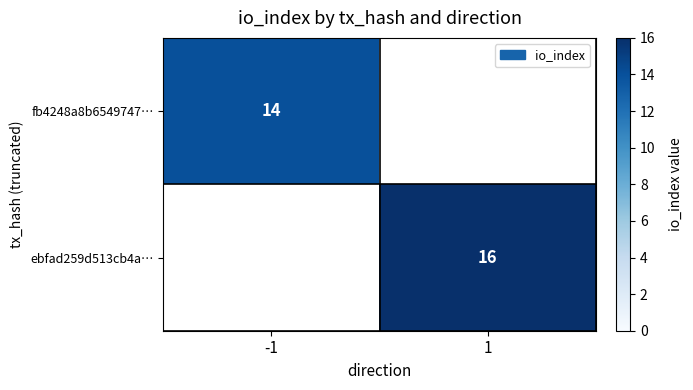

True or false: ebfad259d513cb4a… has a value of 16 at 1.

True